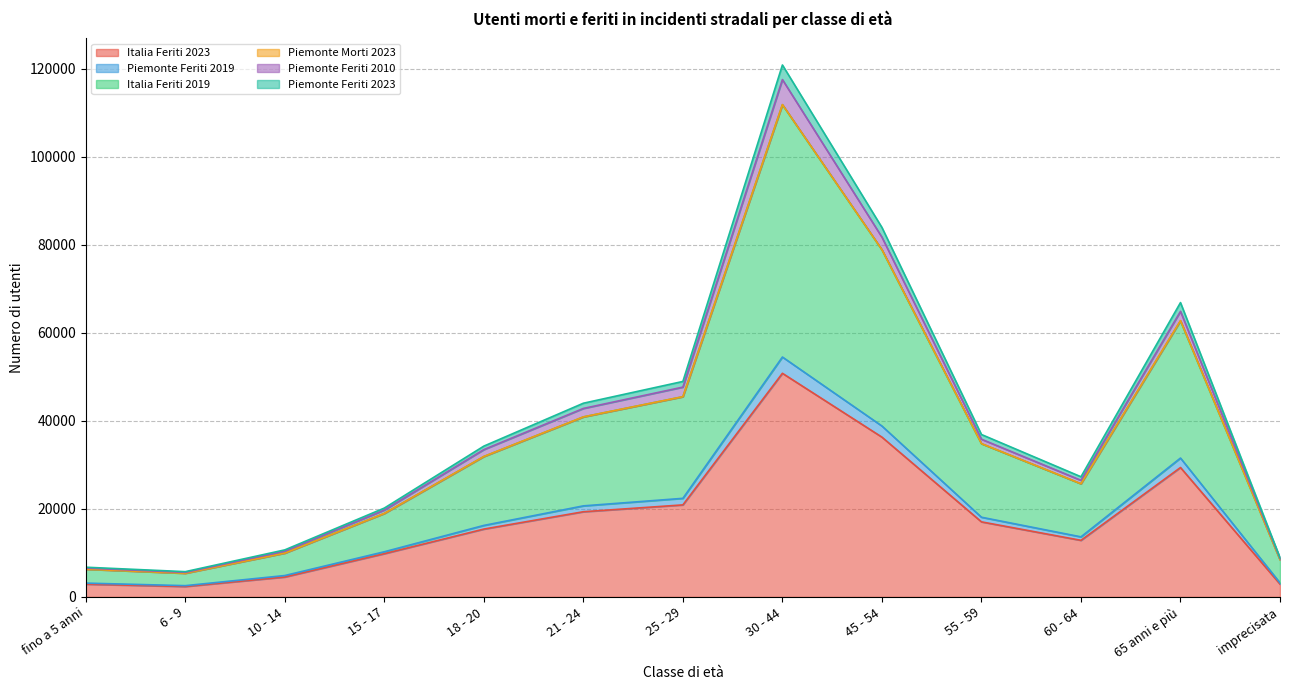

True or false: Italia Feriti 2019 and Italia Feriti 2023 intersect in this chart.

False